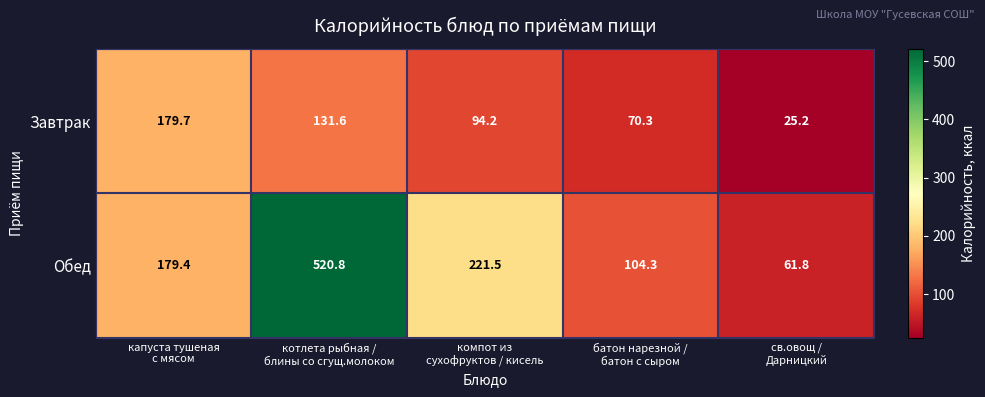

How many data points does each series have?

5